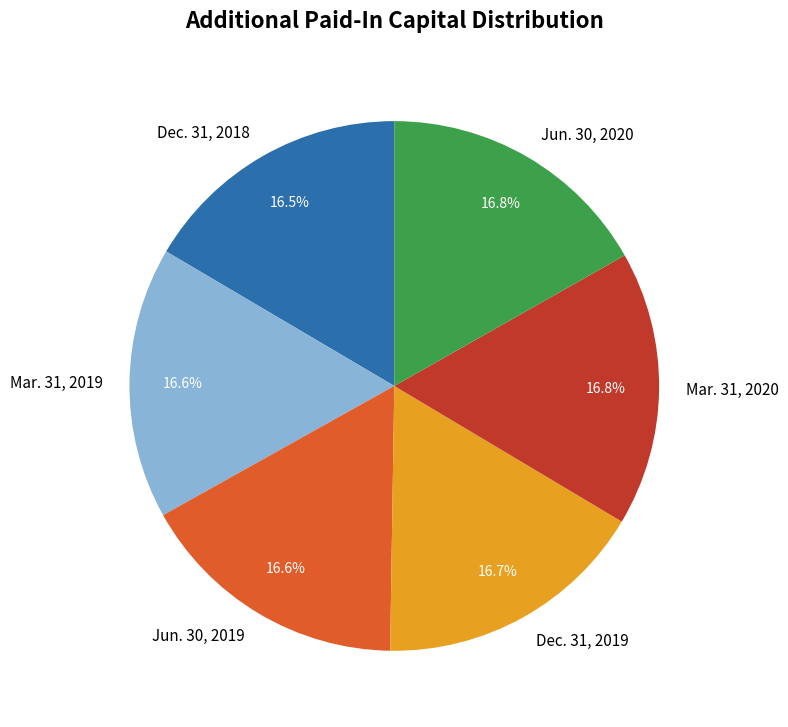

Does Dec. 31, 2019 represent more than half of the total?

No